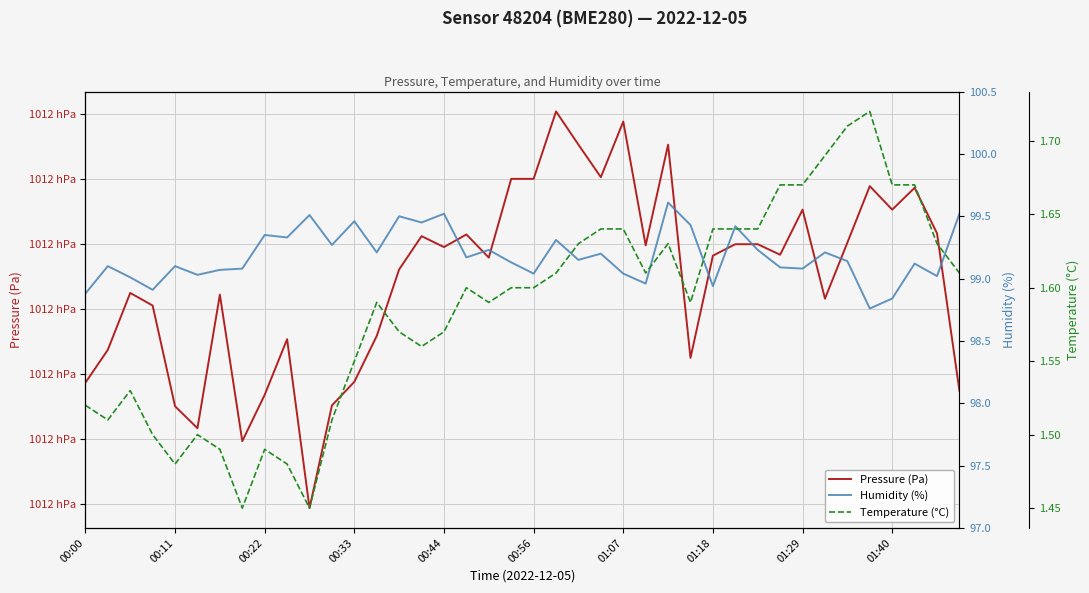

What are all the series names shown in the legend?

Pressure (Pa), Humidity (%), Temperature (°C)